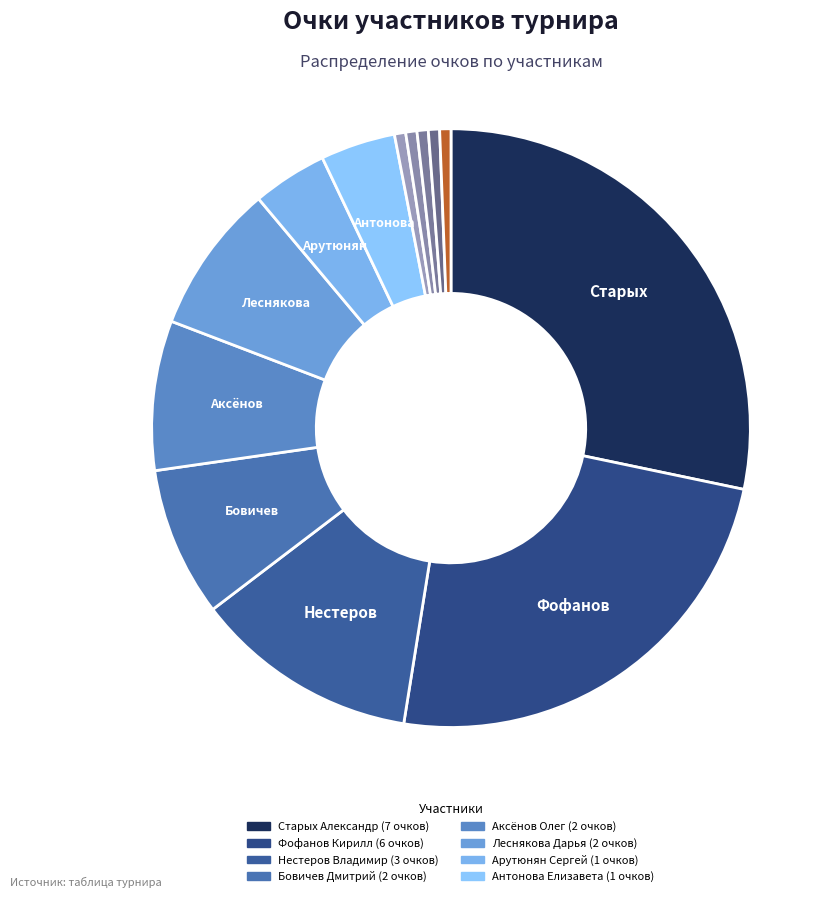

To the nearest percent, what is the average slice percentage?

8%